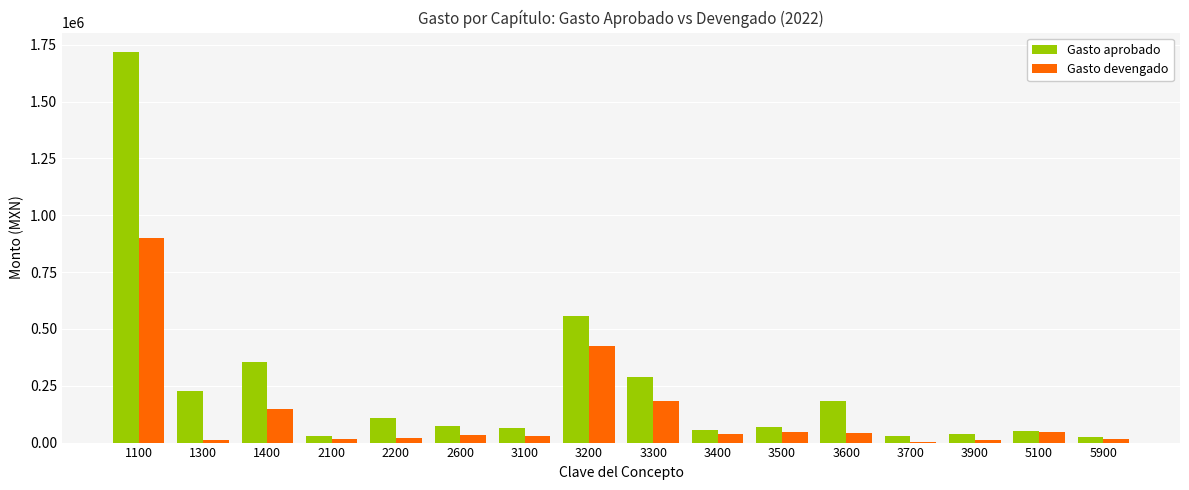

Between 1100 and 5100, which series saw the biggest shift?

Gasto aprobado